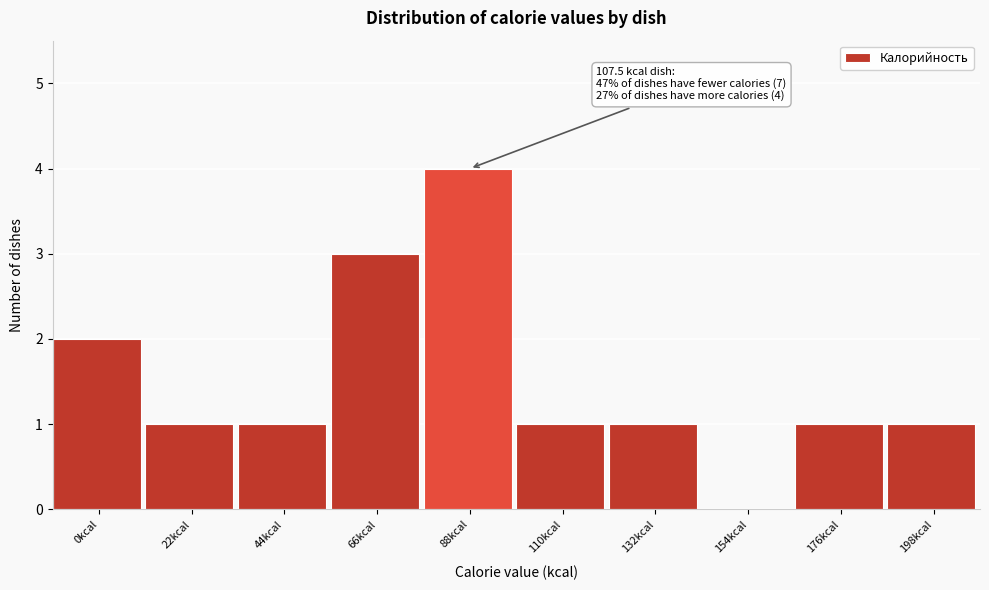

Reading left to right, what are all the values shown in this chart?

0kcal=2	22kcal=1	44kcal=1	66kcal=3	88kcal=4	110kcal=1	132kcal=1	154kcal=0	176kcal=1	198kcal=1